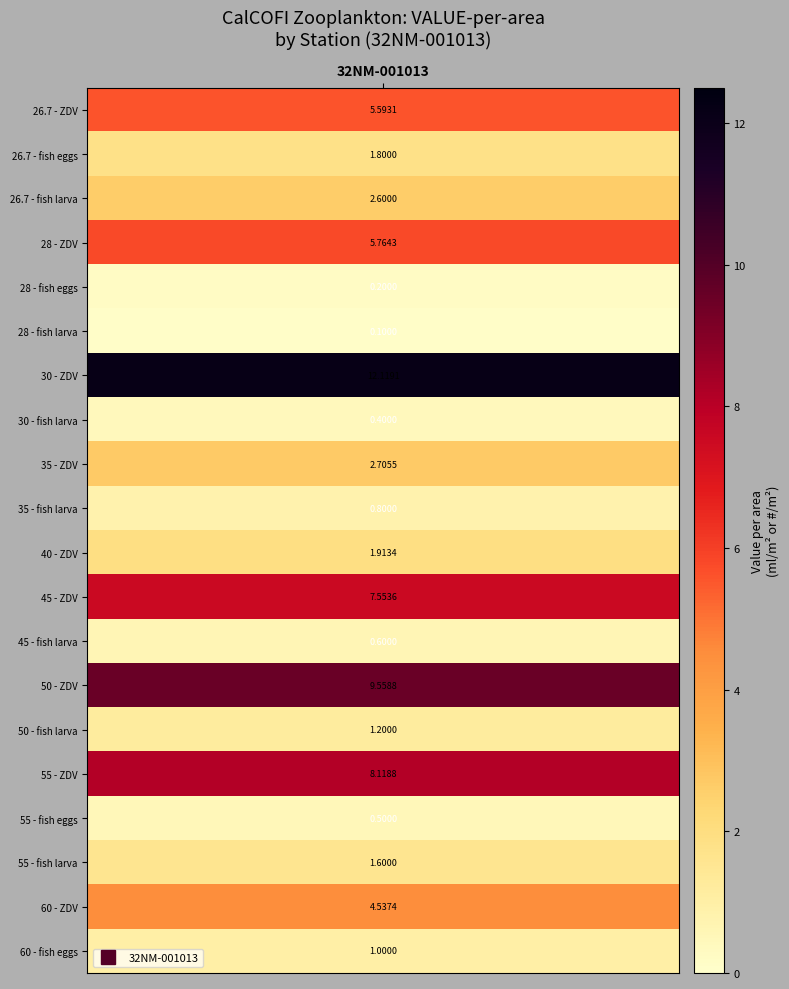

What is the difference between the second highest and minimum values?

9.5